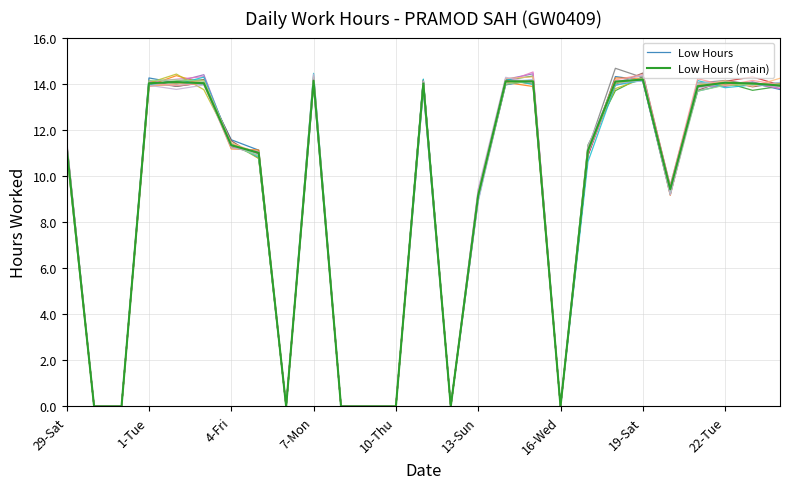

How many times do Low Hours (main) and Low Hours cross each other?

9